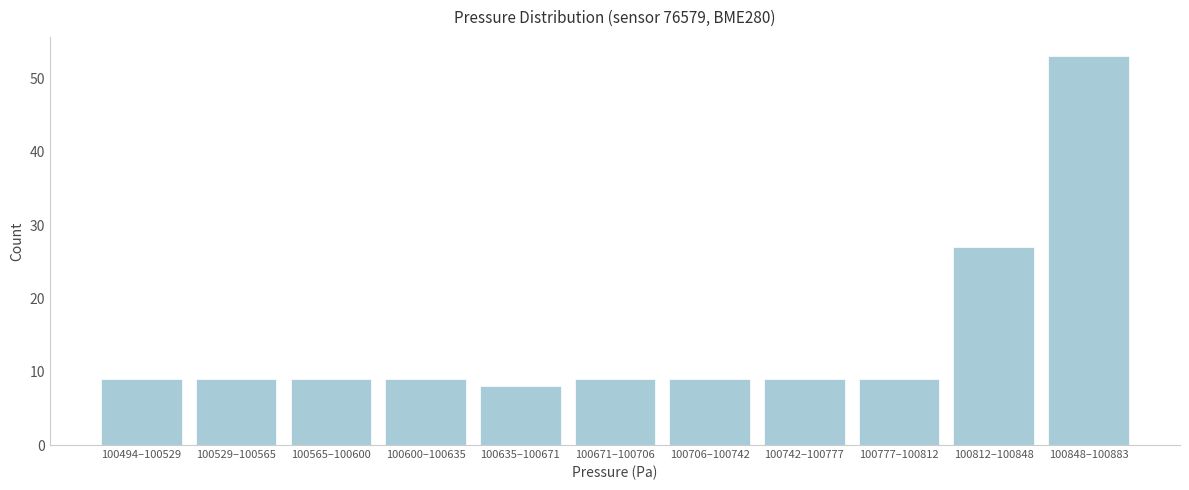

Reading left to right, what are all the values shown in this chart?

100494–100529=9	100529–100565=9	100565–100600=9	100600–100635=9	100635–100671=8	100671–100706=9	100706–100742=9	100742–100777=9	100777–100812=9	100812–100848=27	100848–100883=53